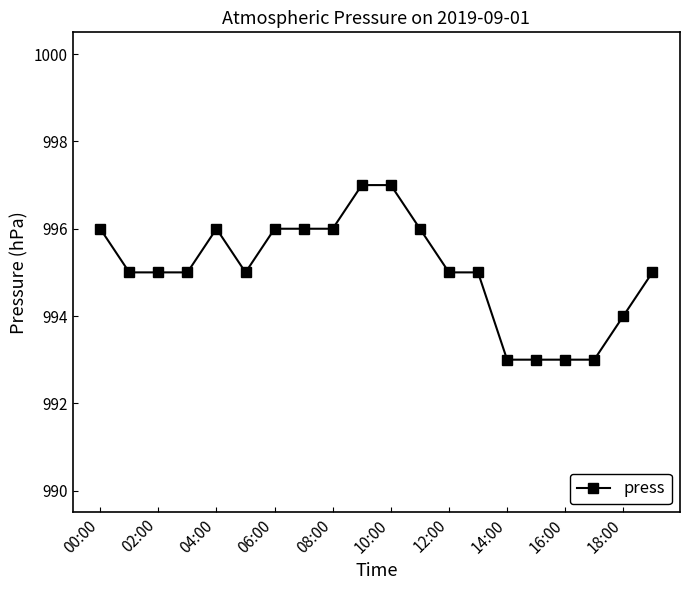

True or false: there are more than 0 points higher than both neighbors.

True